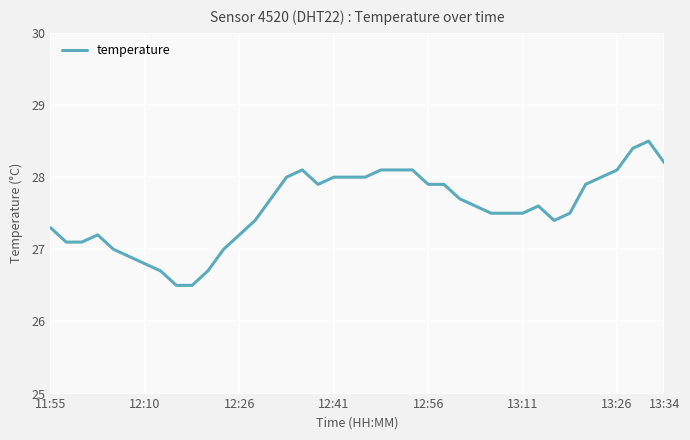

What is the smallest value displayed?

26.5